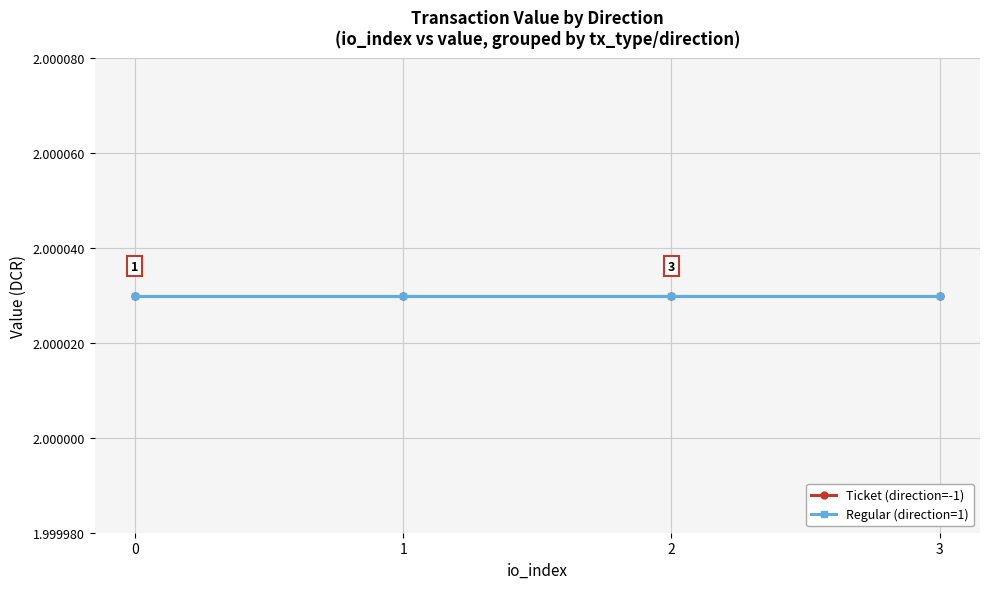

What is the sum of all value values?

16.0